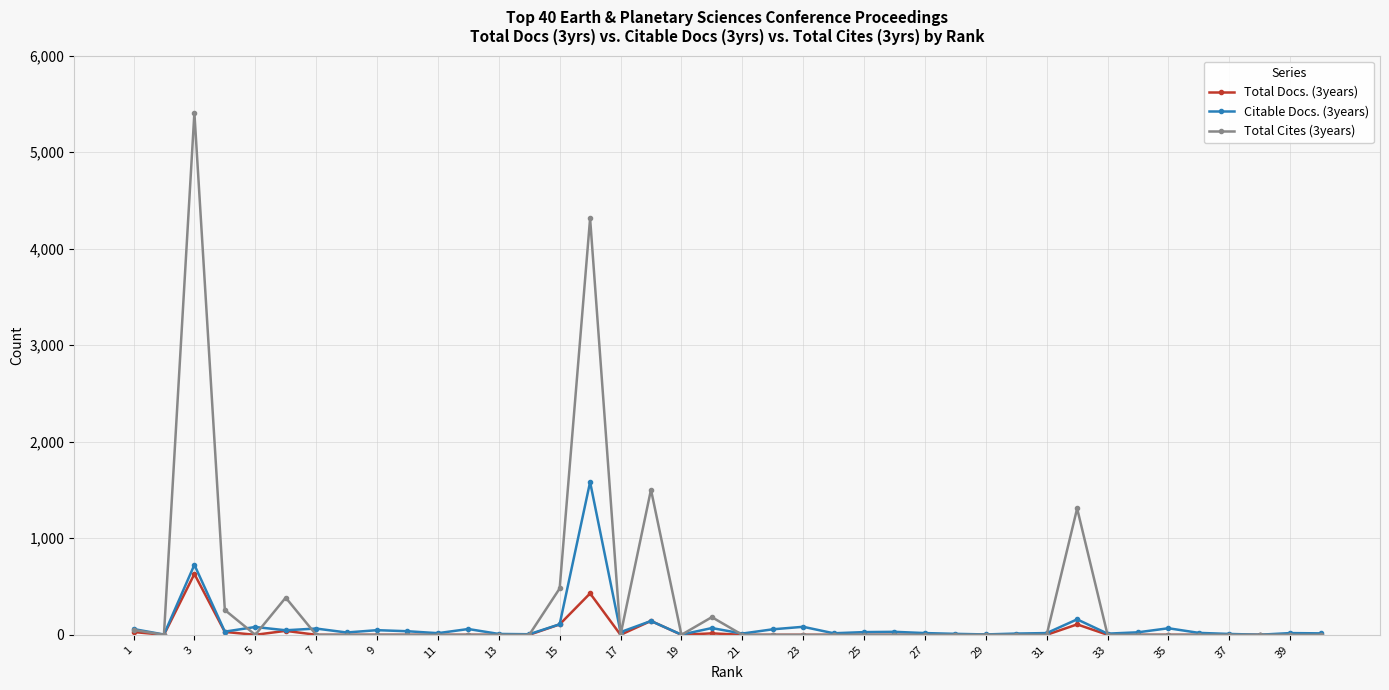

Which series has the largest range (max minus min)?

Total Cites (3years)